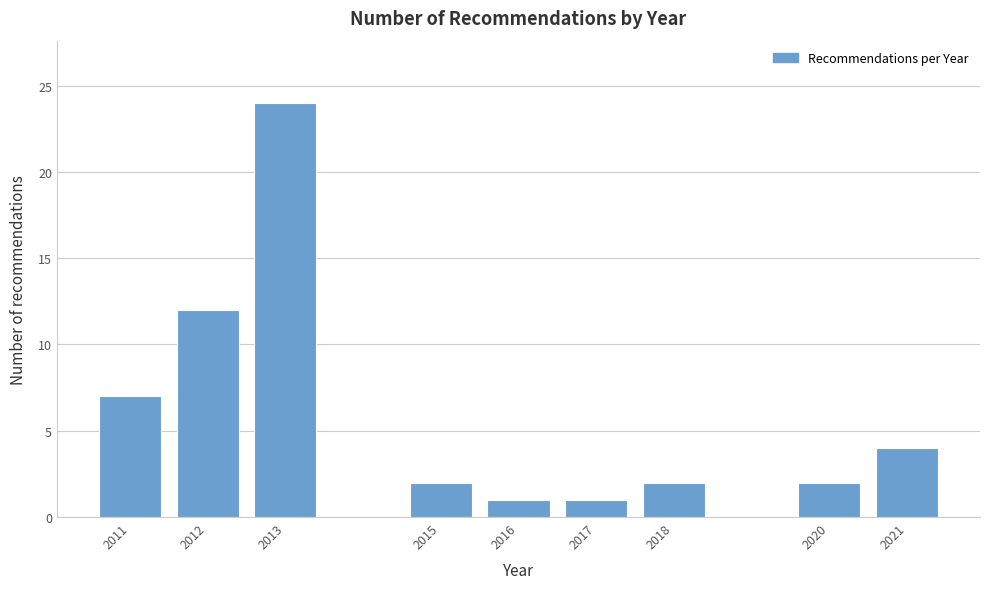

Reading left to right, what are all the values shown in this chart?

7	12	24	2	1	1	2	2	4